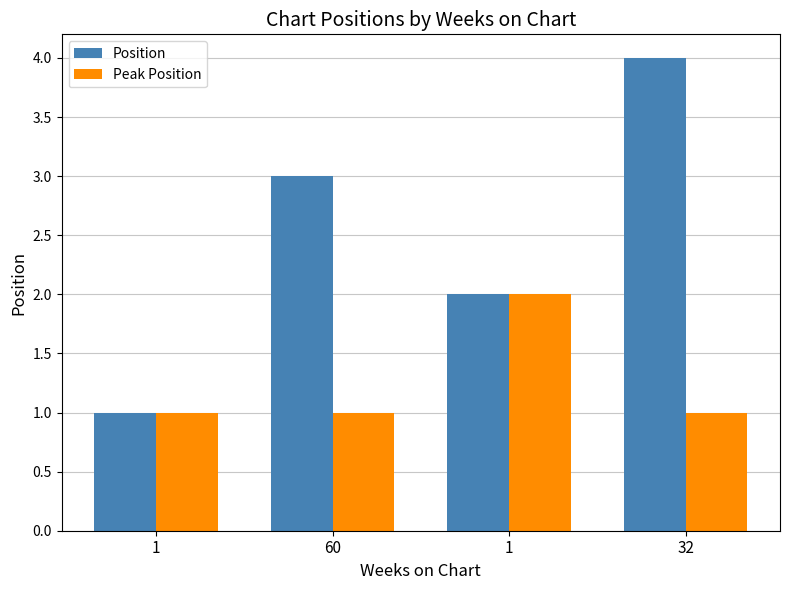

What value does the Peak Position series have at 1?

1